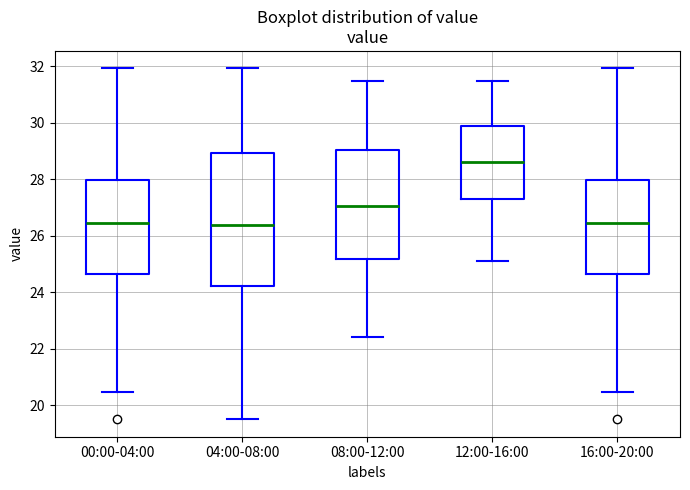

Reading left to right, read every box against the y-axis: the position of its median line, the range the box covers, and the ends of its whiskers. The values are not printed on the chart, so give them approximately, as read against the axis.

00:00-04:00: median 26.4, box 24.6 to 28.0, whiskers 20.4 to 32.0
04:00-08:00: median 26.4, box 24.2 to 29.0, whiskers 19.6 to 32.0
08:00-12:00: median 27.0, box 25.2 to 29.0, whiskers 22.4 to 31.6
12:00-16:00: median 28.6, box 27.4 to 30.0, whiskers 25.2 to 31.6
16:00-20:00: median 26.4, box 24.6 to 28.0, whiskers 20.4 to 32.0